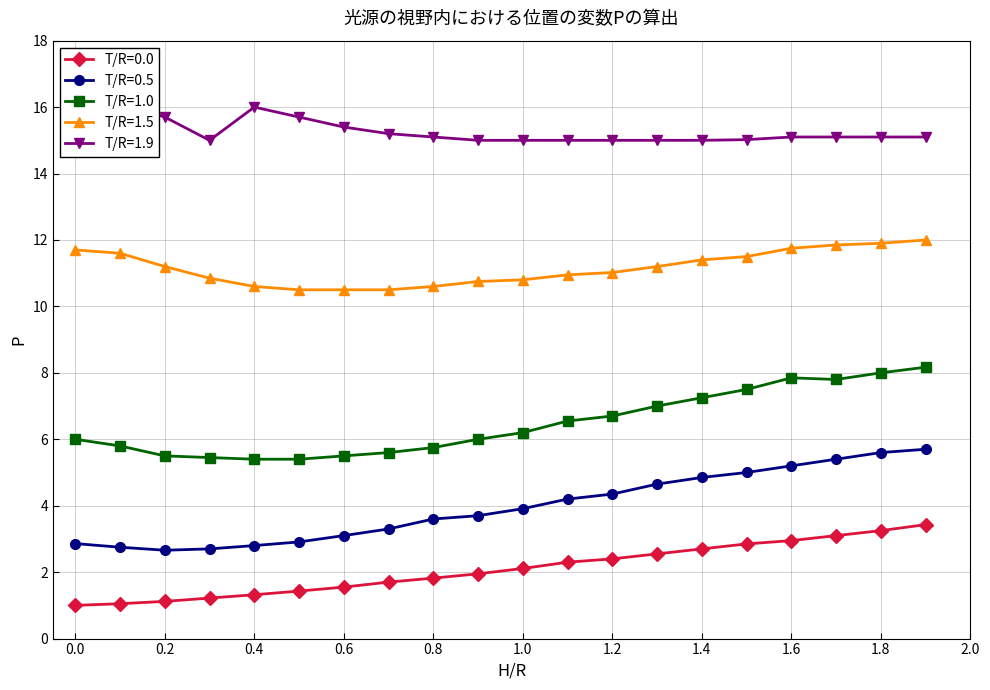

What are all the series names shown in the legend?

T/R=0.0, T/R=0.5, T/R=1.0, T/R=1.5, T/R=1.9